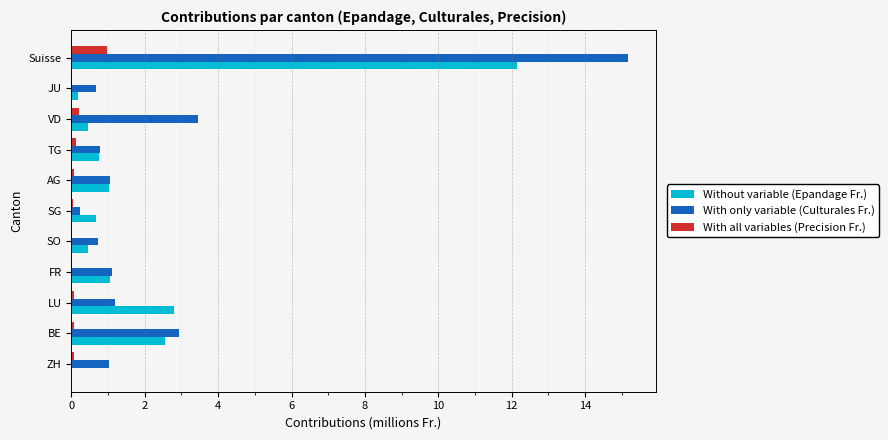

Is the value of Without variable (Epandage Fr.) at JU greater than the value of With only variable (Culturales Fr.) at ZH?

No